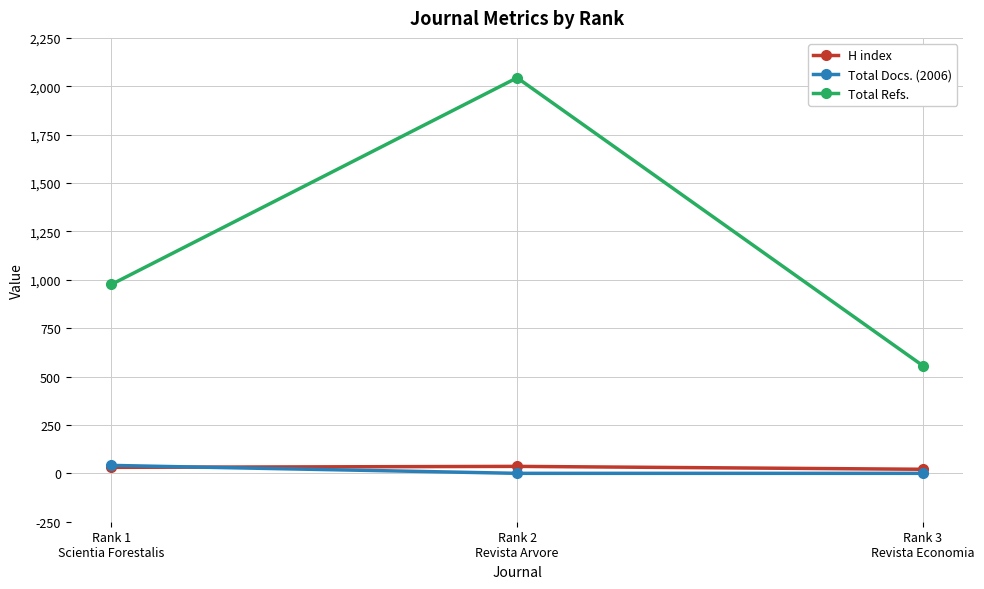

What is the maximum value shown in the chart?

2044